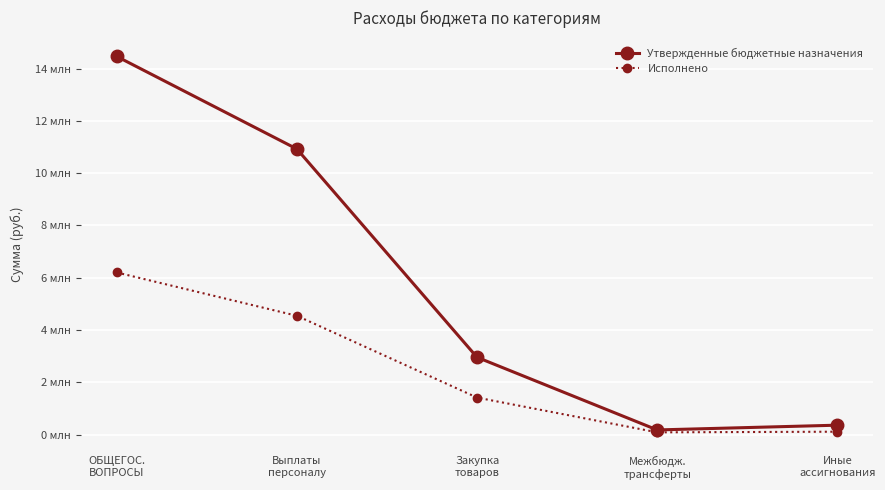

What are all the series names shown in the legend?

Утвержденные бюджетные назначения, Исполнено